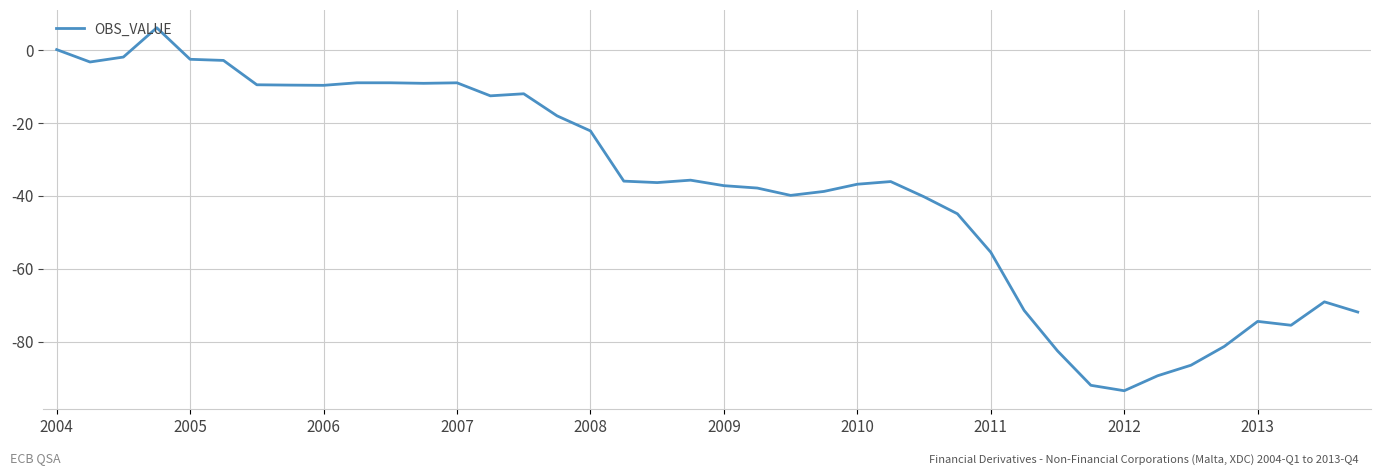

What is the maximum value shown in the chart?

6.0